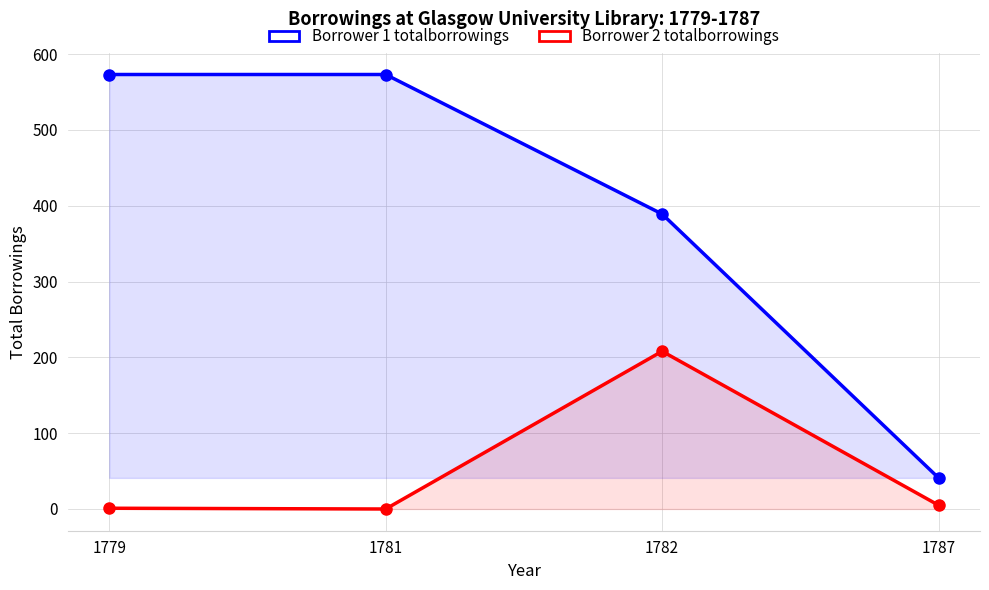

Which has a higher value, 1779 or 1787?

1779